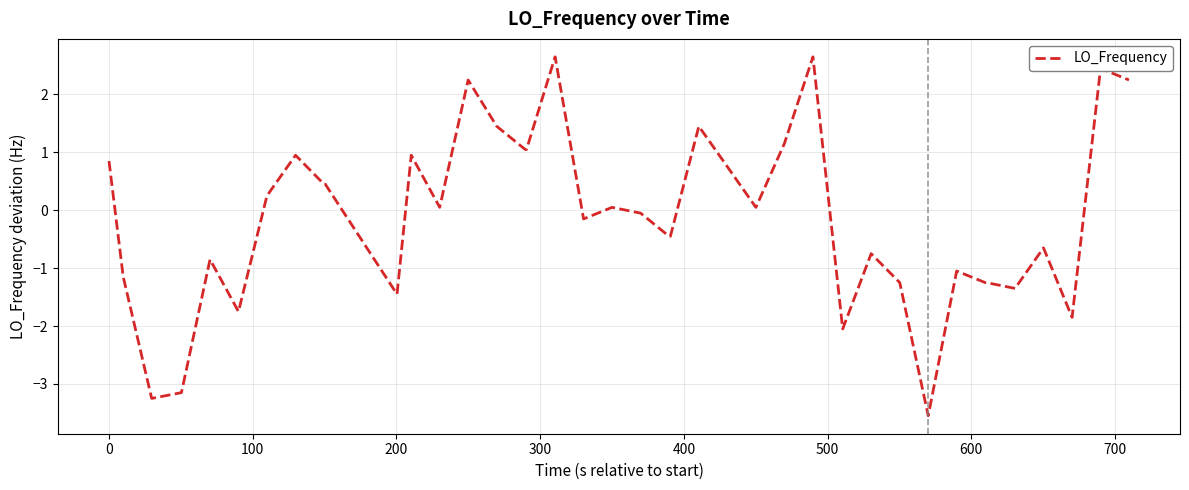

What is the greatest value displayed?

2.6